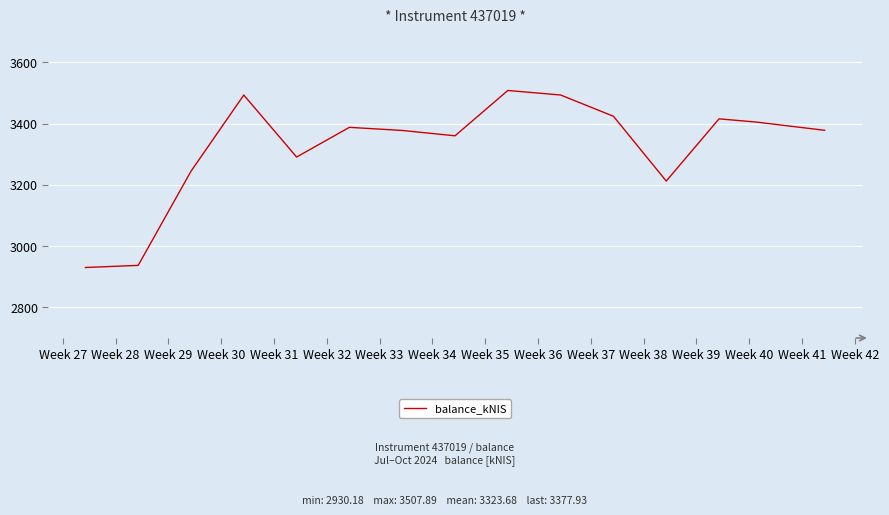

What is the smallest value displayed?

2930.2